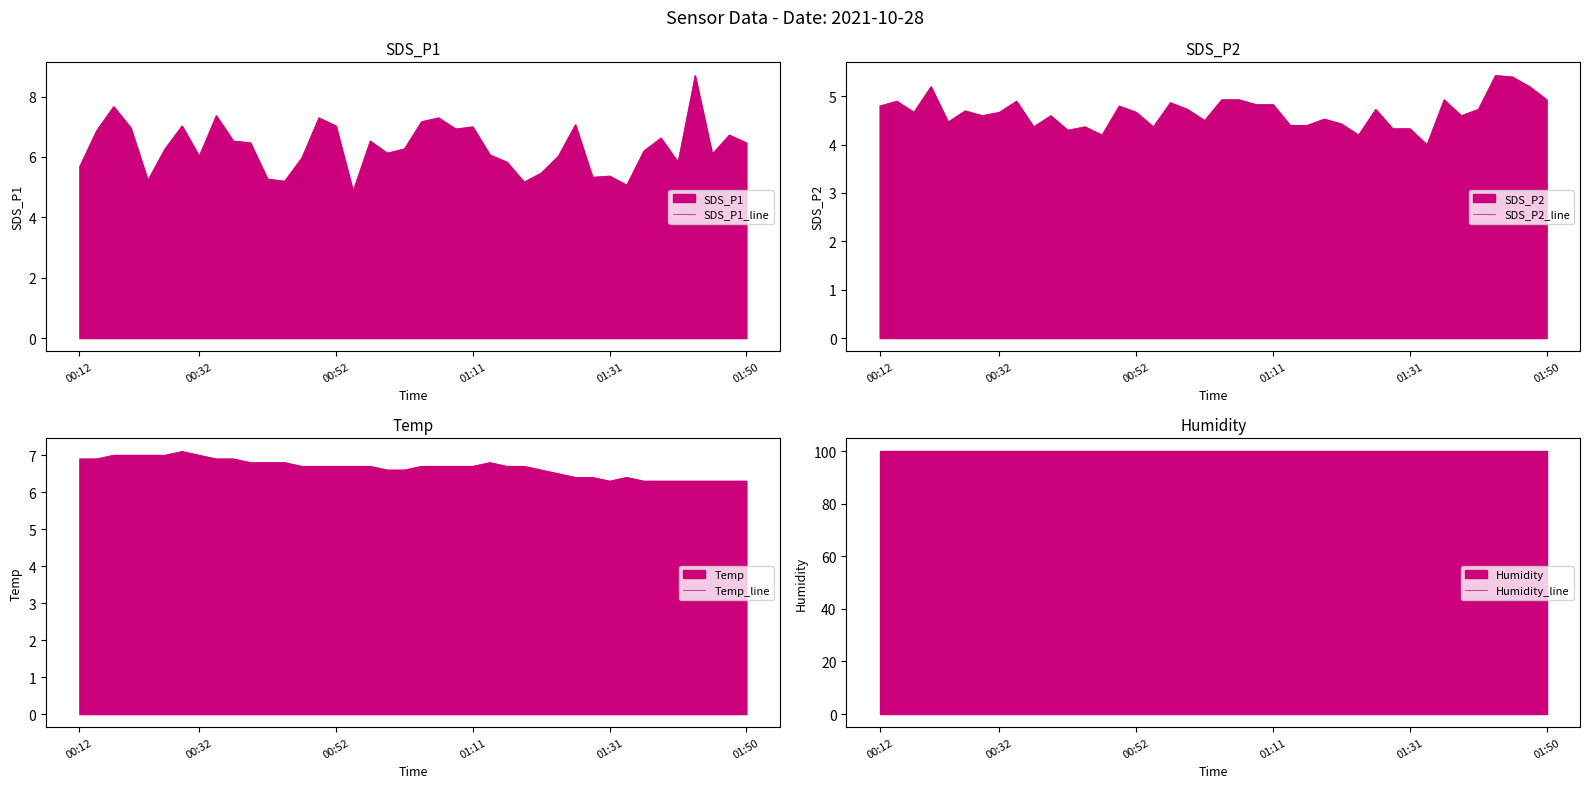

Read the SDS_P1_line value at 01:11.

7.0